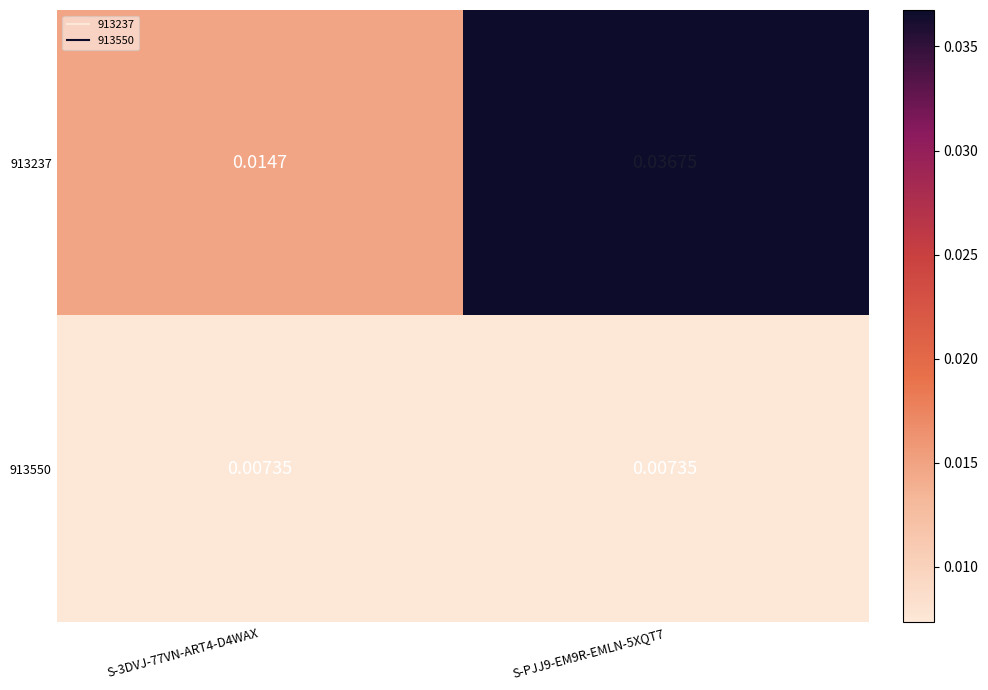

Is the value of 913237 at S-PJJ9-EM9R-EMLN-5XQT7 greater than the value of 913550 at S-PJJ9-EM9R-EMLN-5XQT7?

Yes